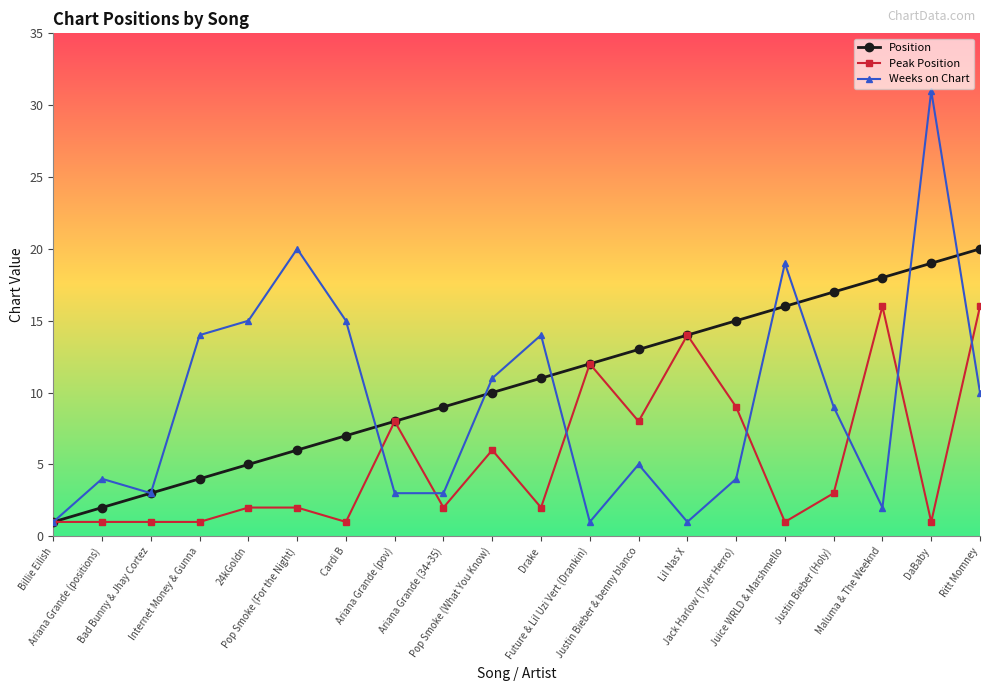

Is the value of Position at Juice WRLD & Marshmello greater than the value of Peak Position at Pop Smoke (What You Know)?

Yes